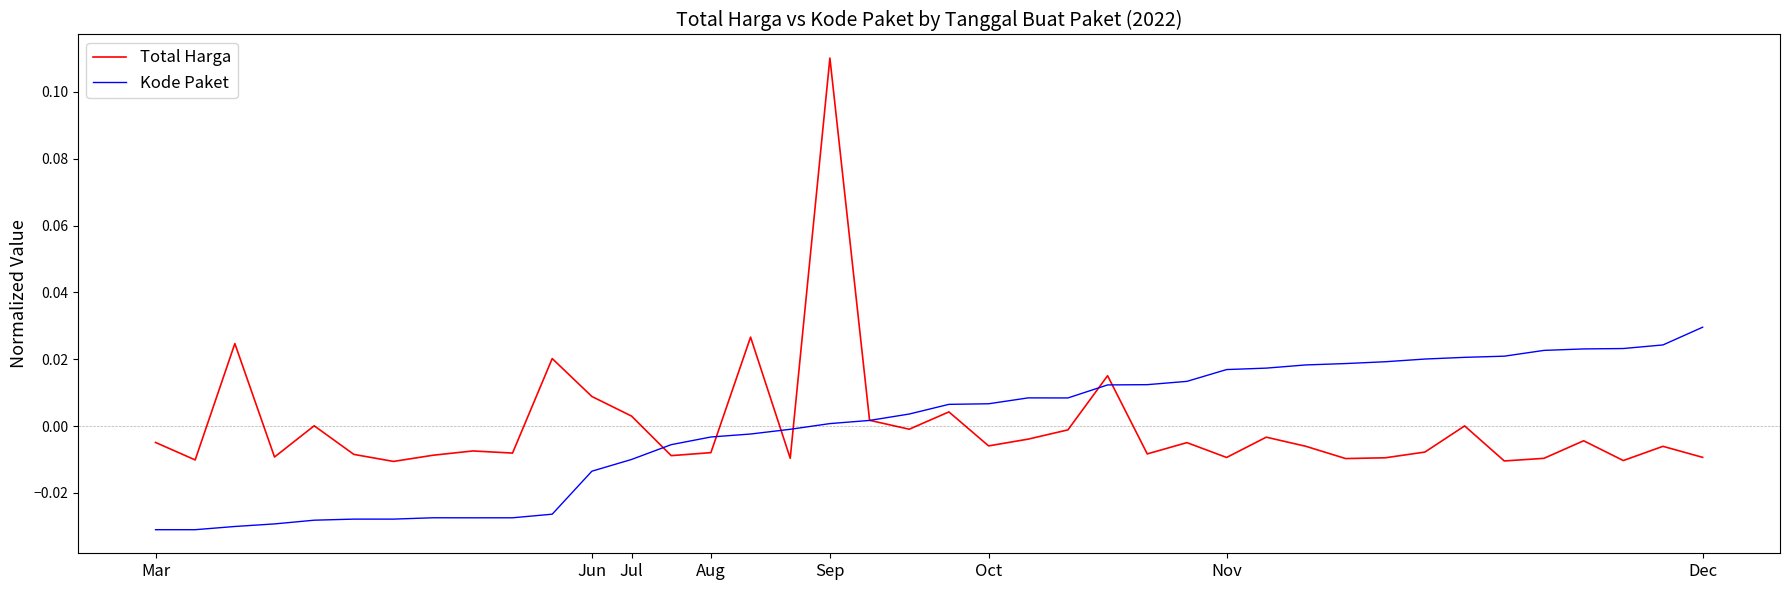

List the series in order of their peak value, lowest first.

Kode Paket, Total Harga